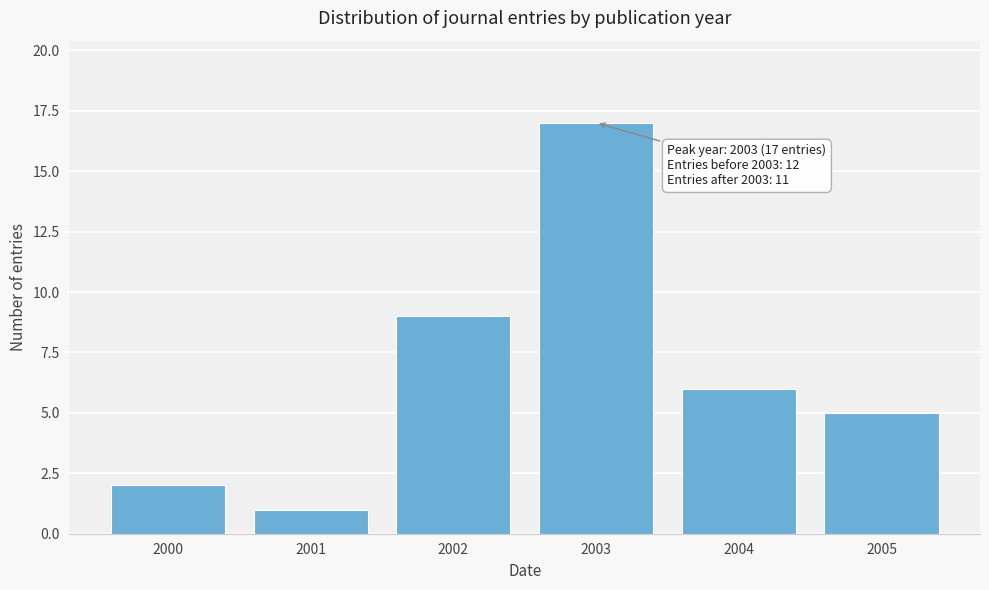

Reading left to right, extract all data points from this chart.

2	1	9	17	6	5